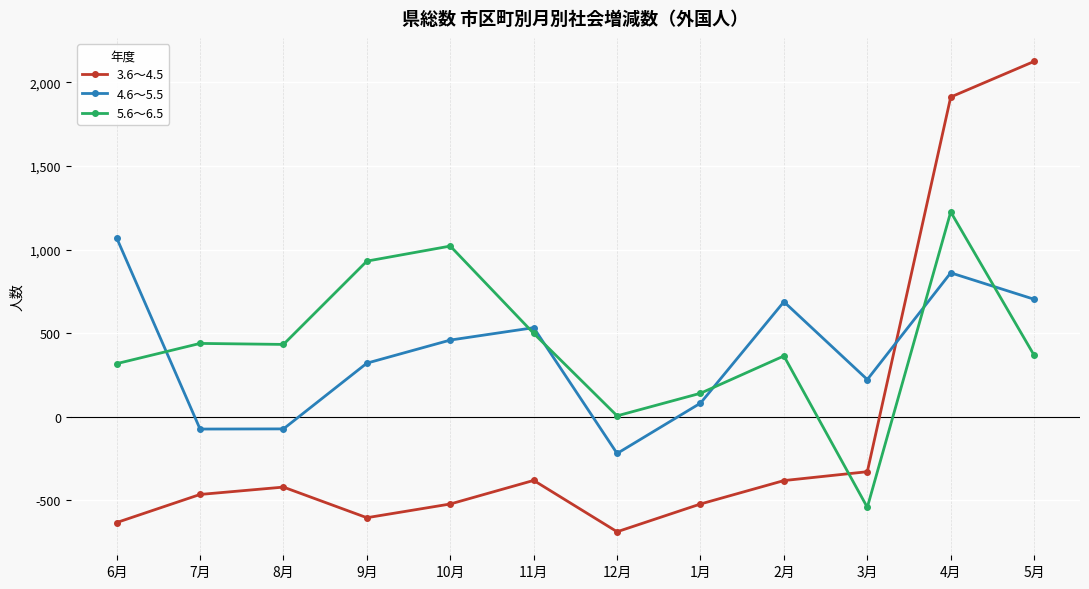

After their last crossing, which series has the higher values: 3.6〜4.5 or 4.6〜5.5?

3.6〜4.5